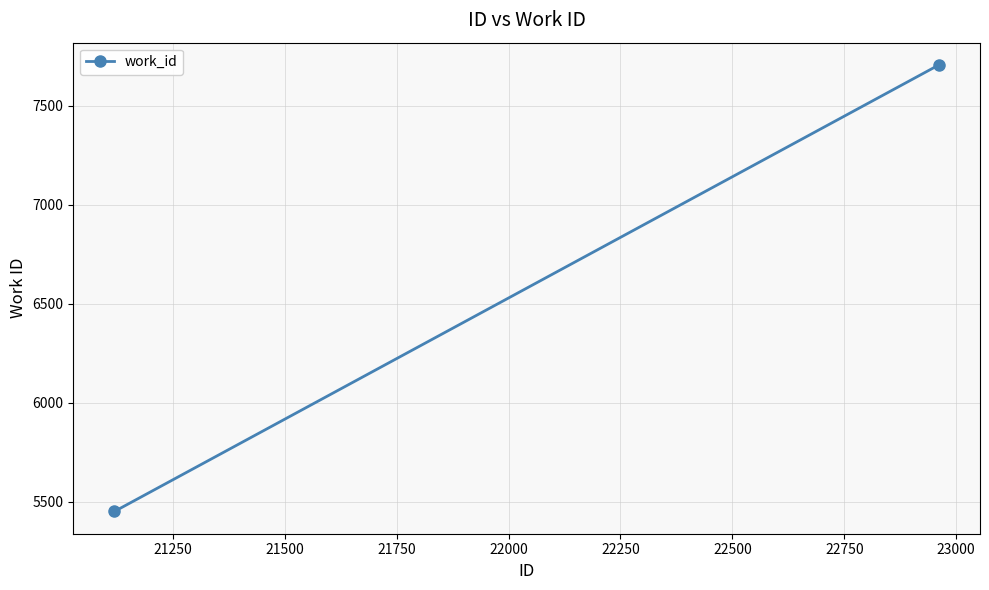

What is the average value?

6580